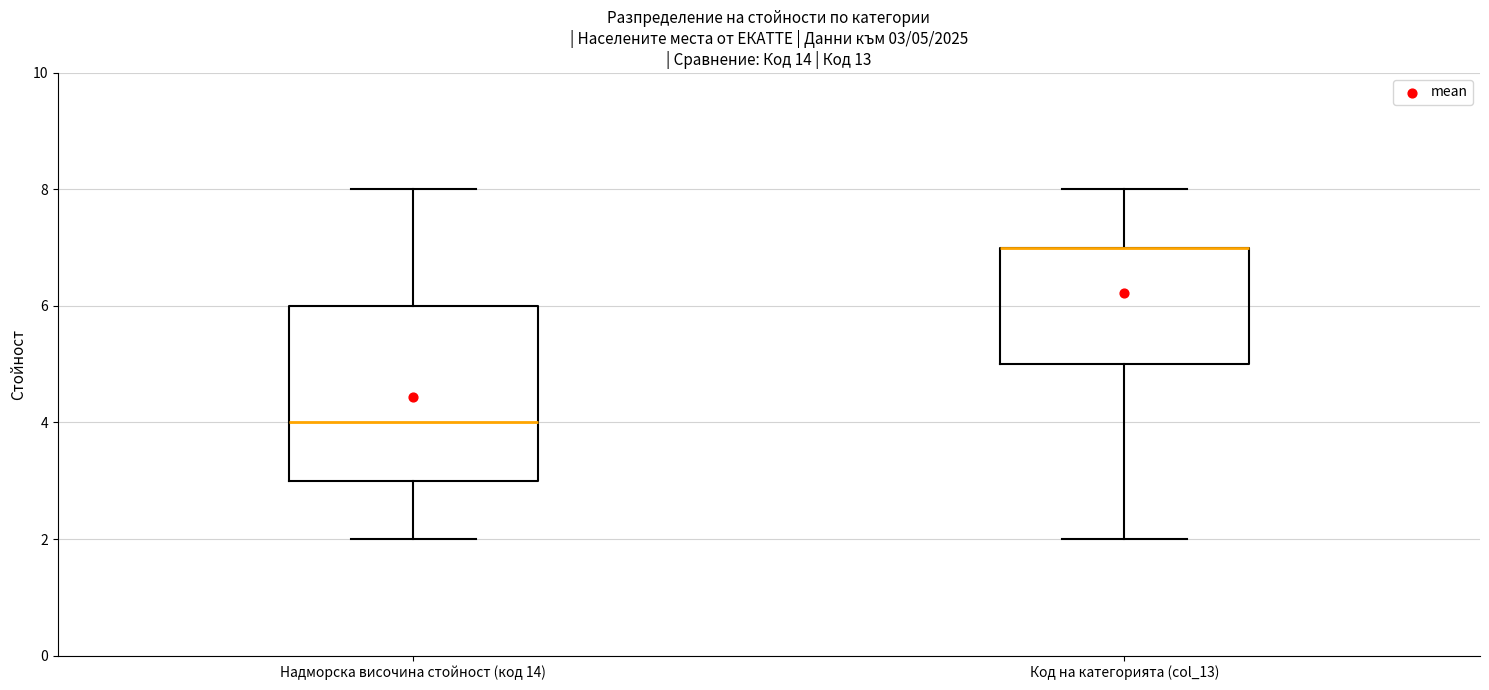

Which box is the tallest, from its lower edge to its upper edge?

Надморска височина стойност (код 14)